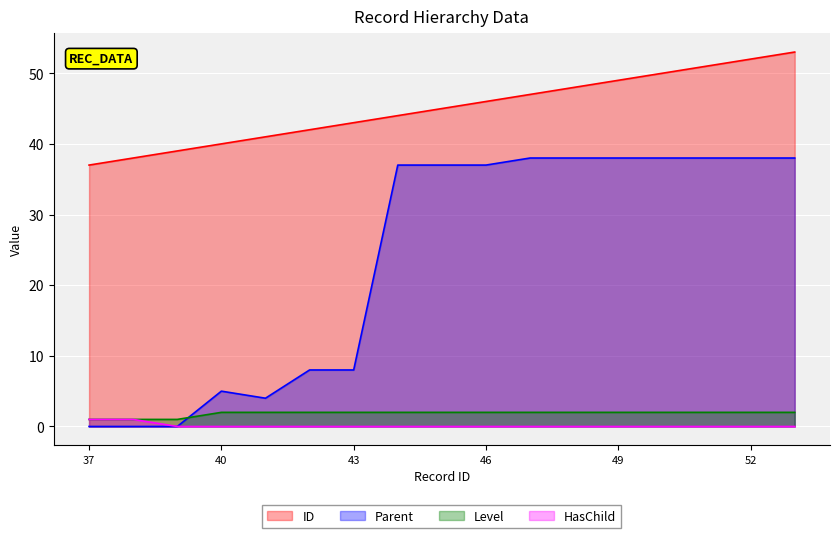

What is the difference between the highest and lowest values at 42?

42